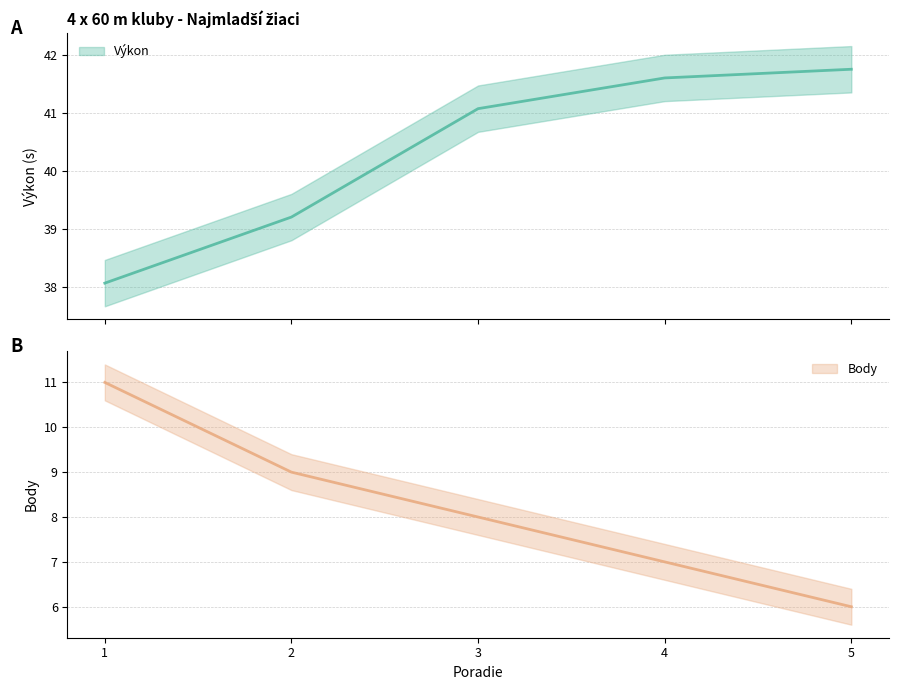

How many lines are shown in the chart?

2